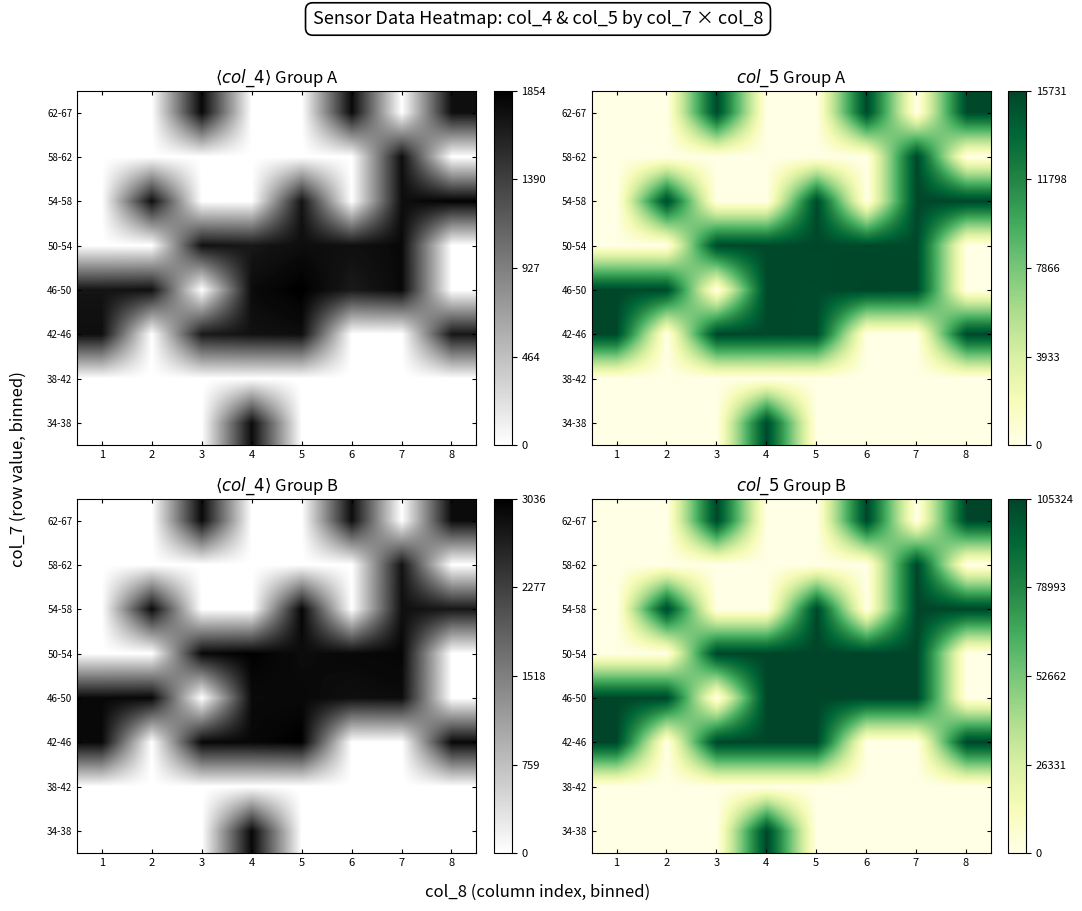

How many data points does each series have?

8